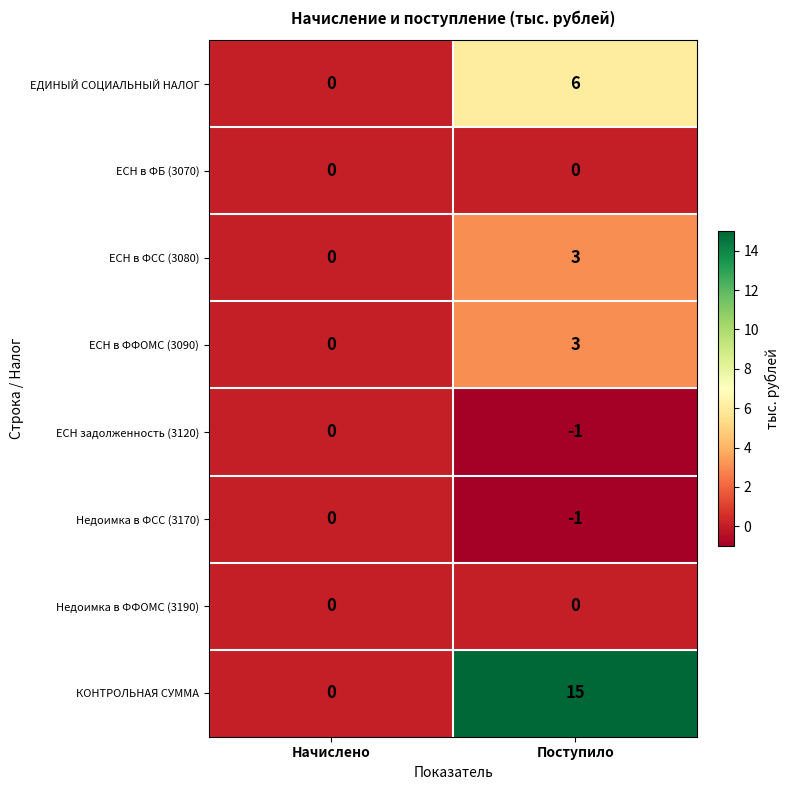

List the labels in order of ЕСН задолженность (3120) value, largest first.

Начислено, Поступило